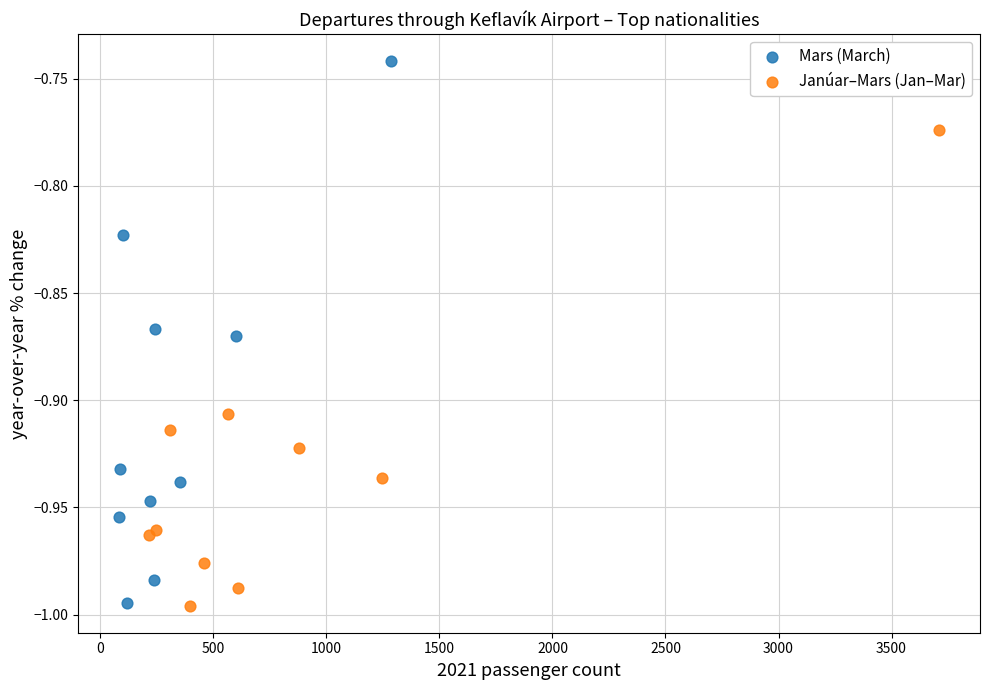

Which series has the widest spread of Y values?

Mars (March)